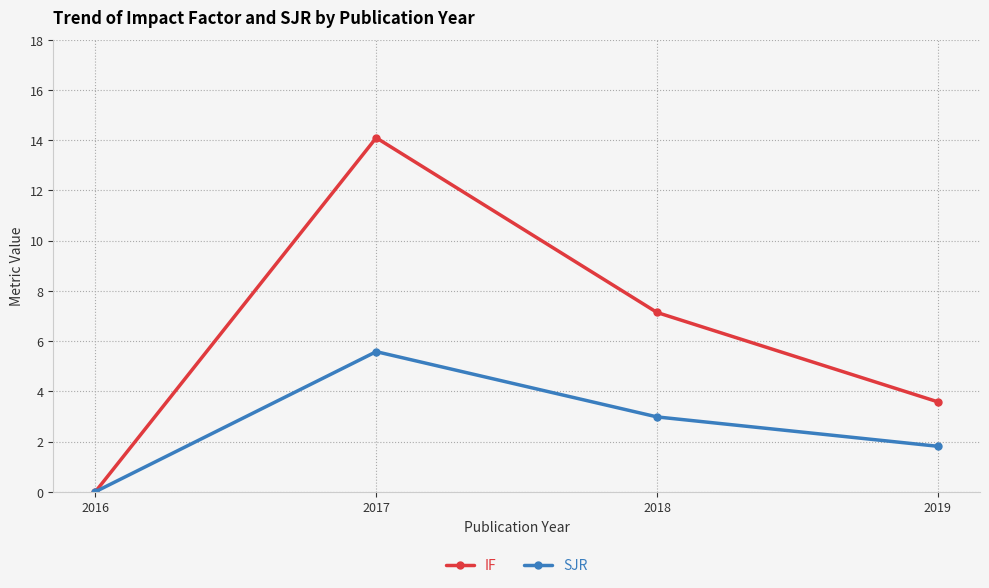

Which series has the widest spread of values?

IF